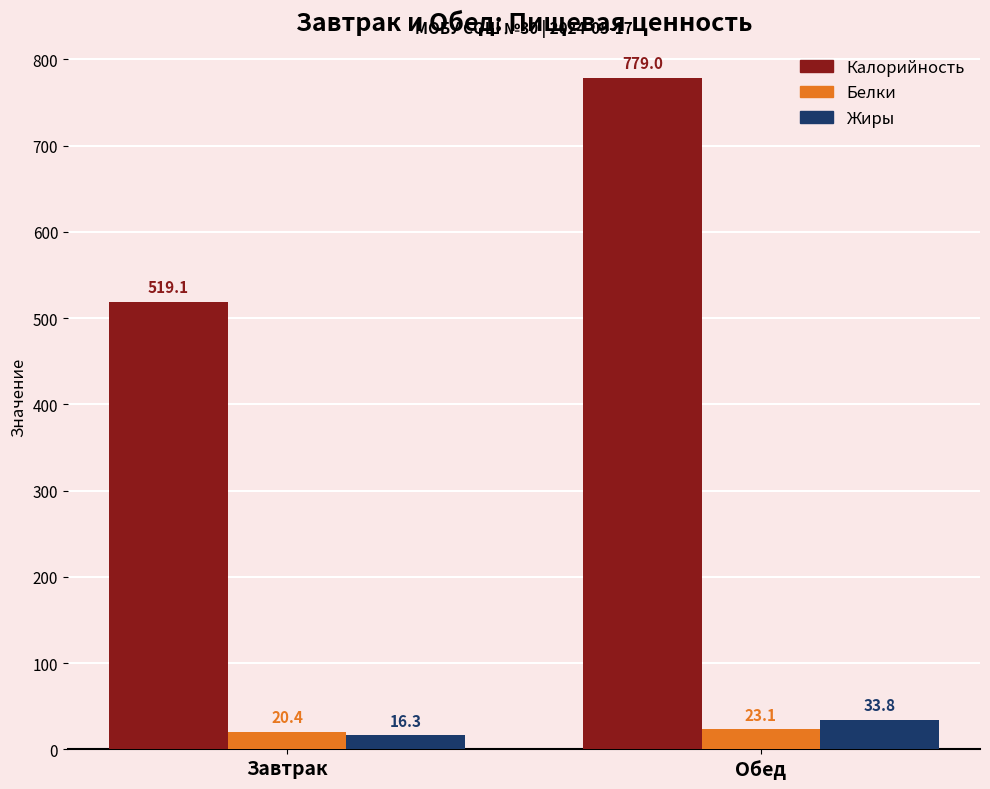

What are all the series names shown in the legend?

Калорийность, Белки, Жиры